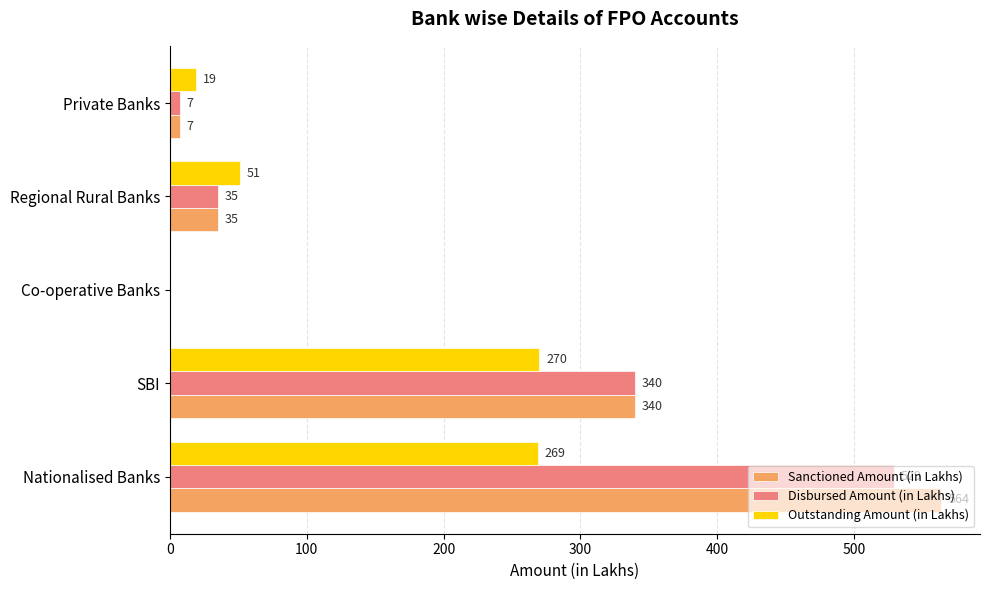

Which series has the widest spread of values?

Sanctioned Amount (in Lakhs)